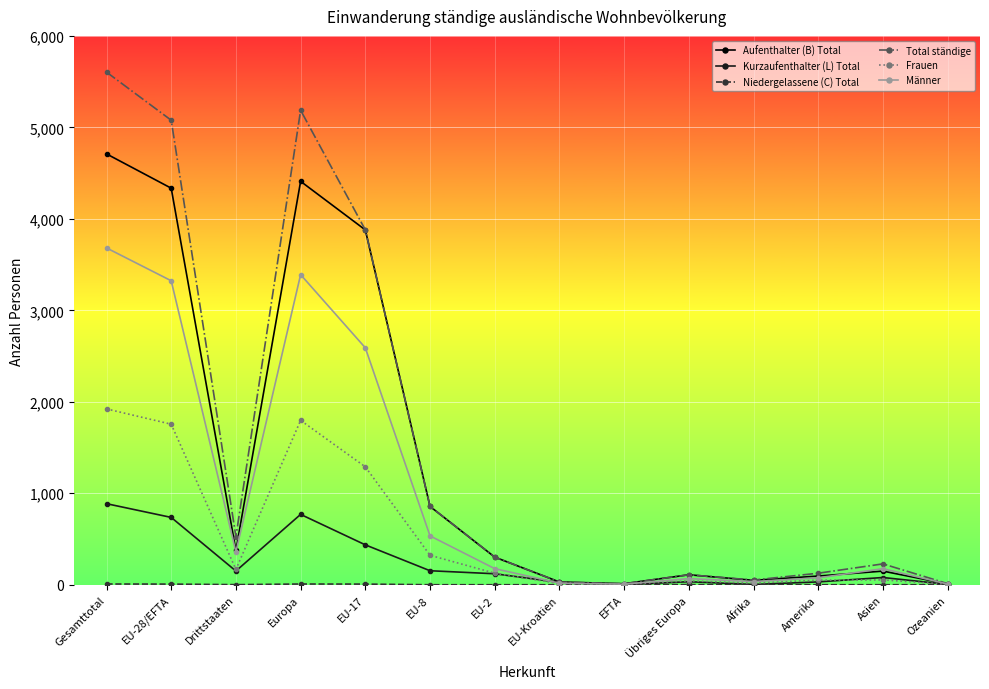

At which category does Frauen reach its first local peak?

Europa